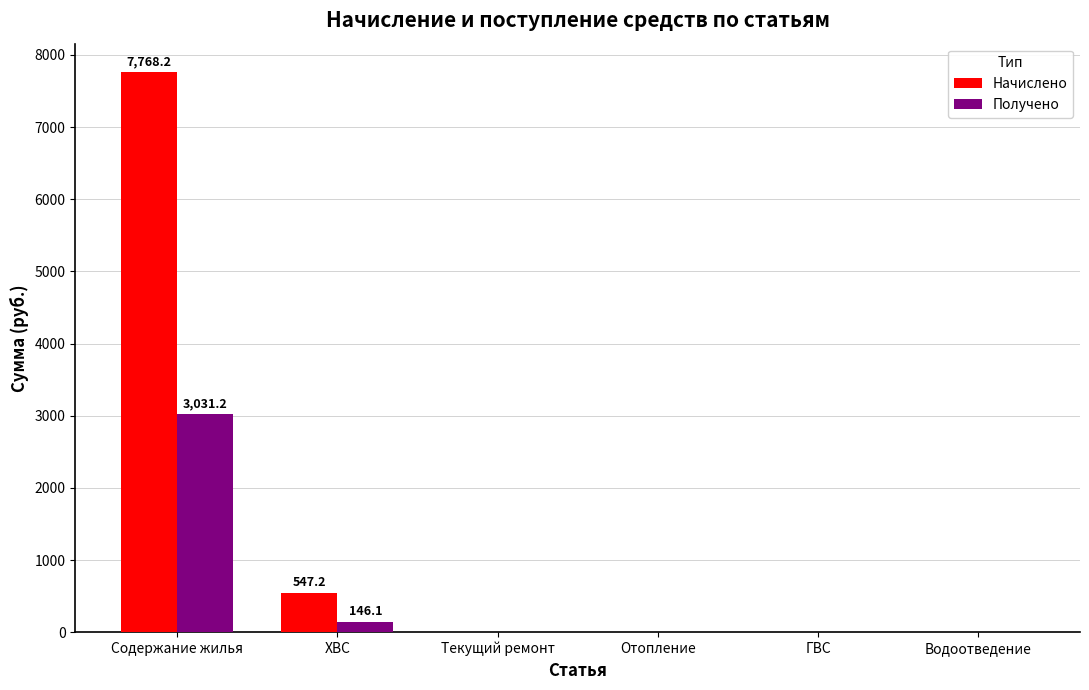

Is the value of Получено at Содержание жилья greater than the value of Начислено at Содержание жилья?

No